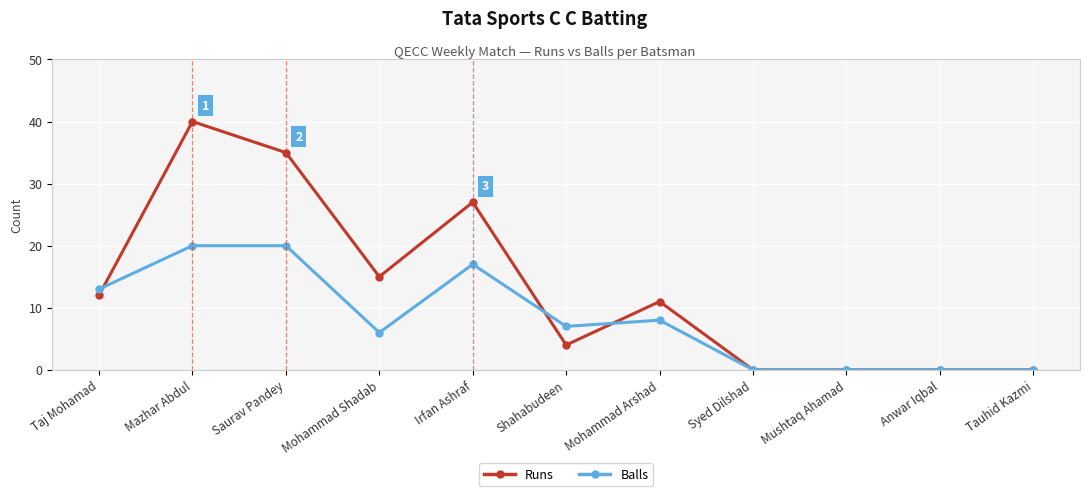

Which series changed the most between Taj Mohamad and Syed Dilshad?

Balls